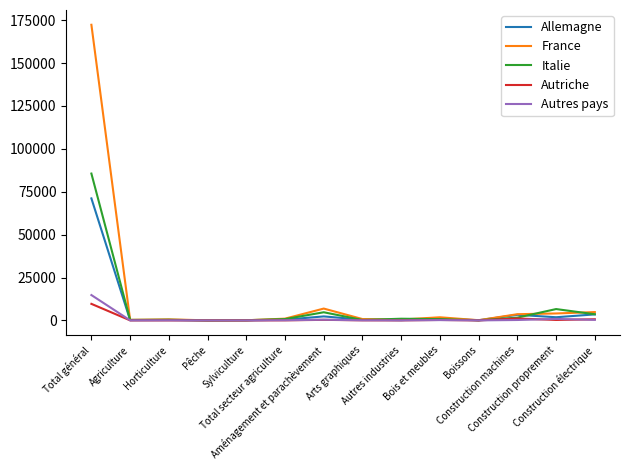

At which category is the sum across all series the highest?

Total général